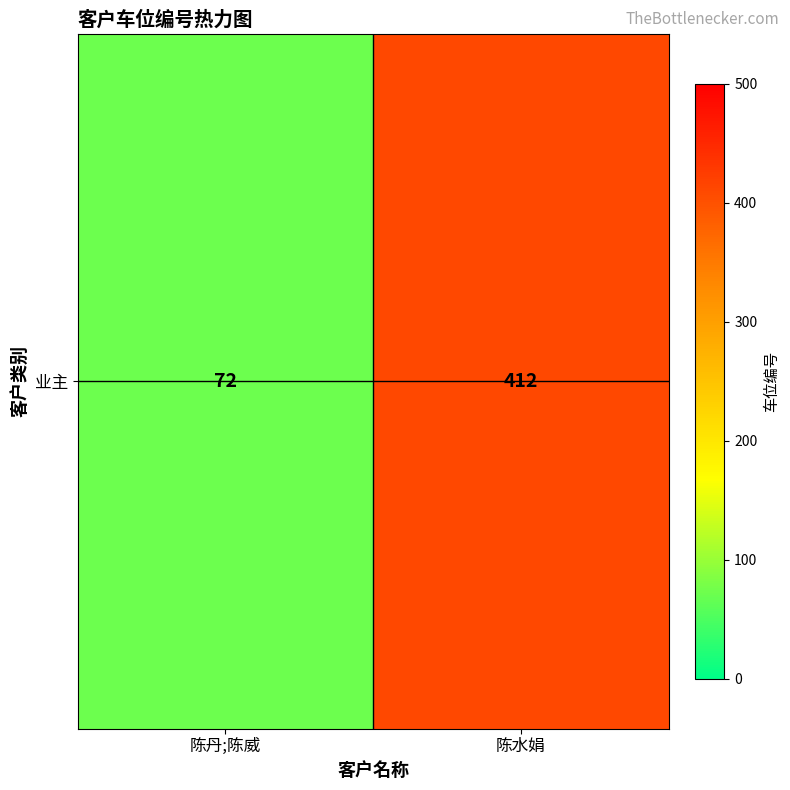

List the labels in order of value, largest first.

陈水娟, 陈丹;陈威